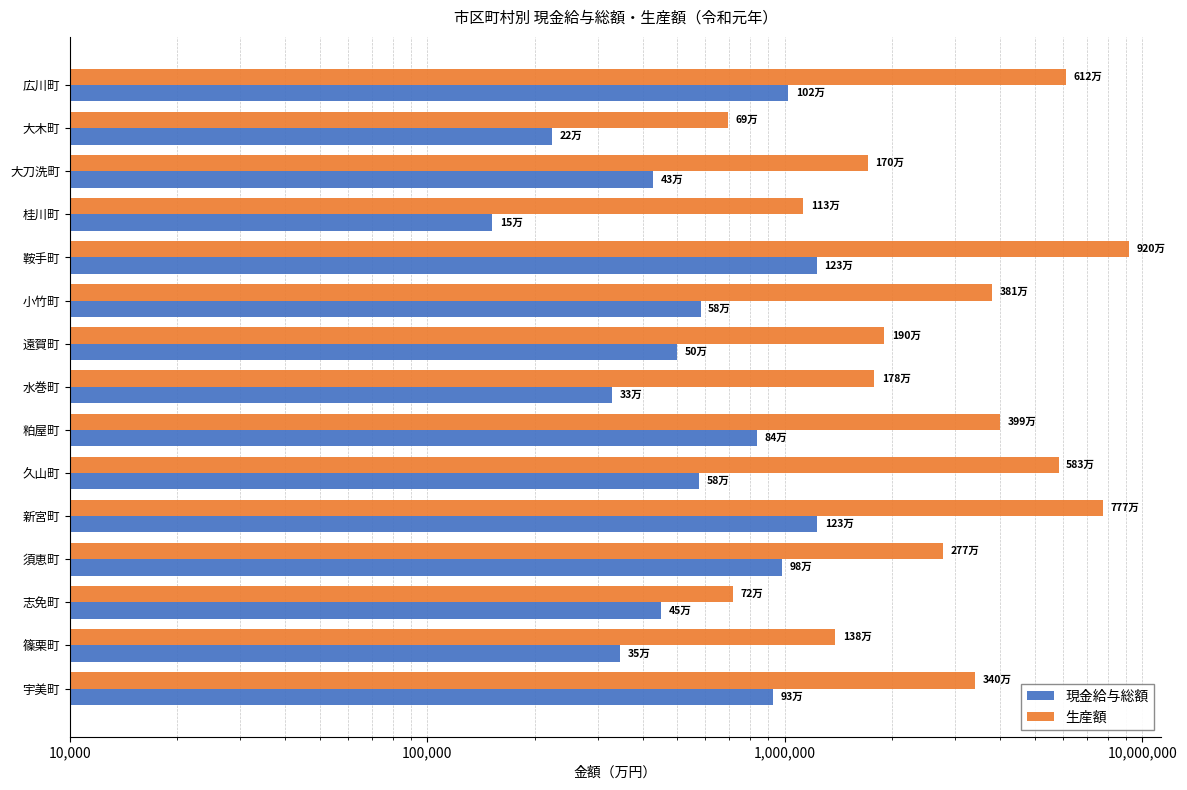

Rank the series by their average value, from lowest to highest.

現金給与総額, 生産額